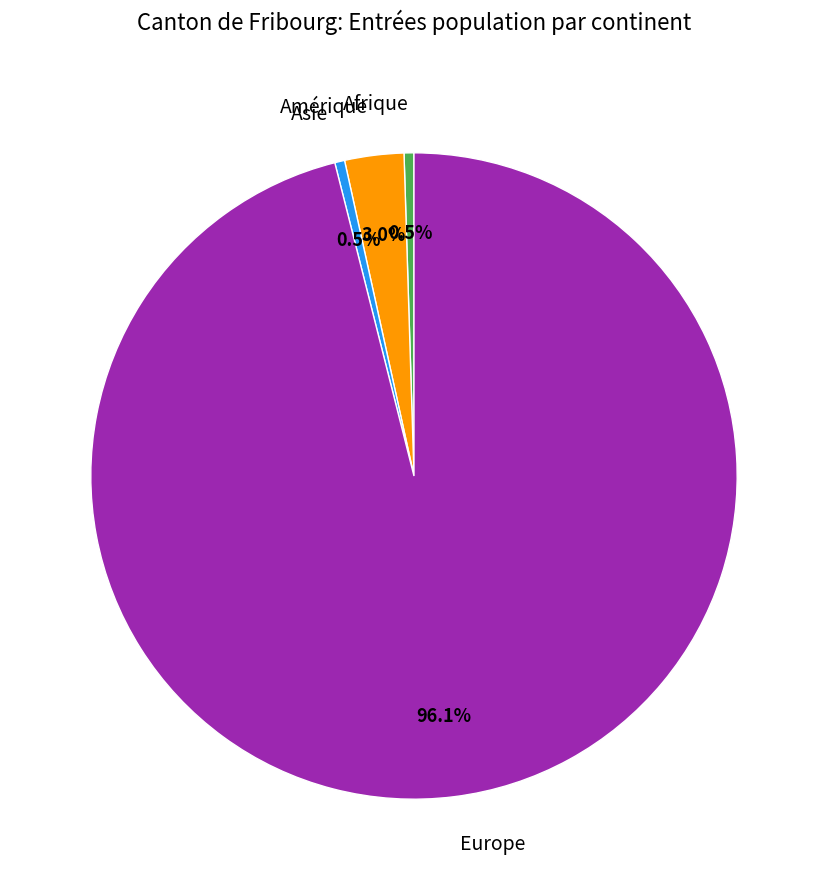

Is the sum of Asie and Afrique greater than half?

No